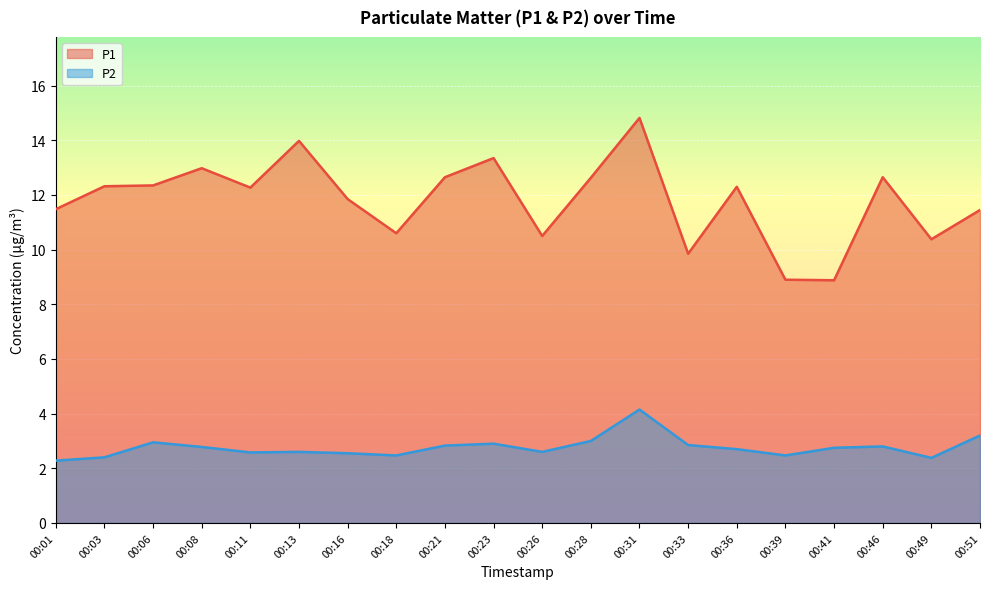

List the series in order of their peak value, lowest first.

P2, P1